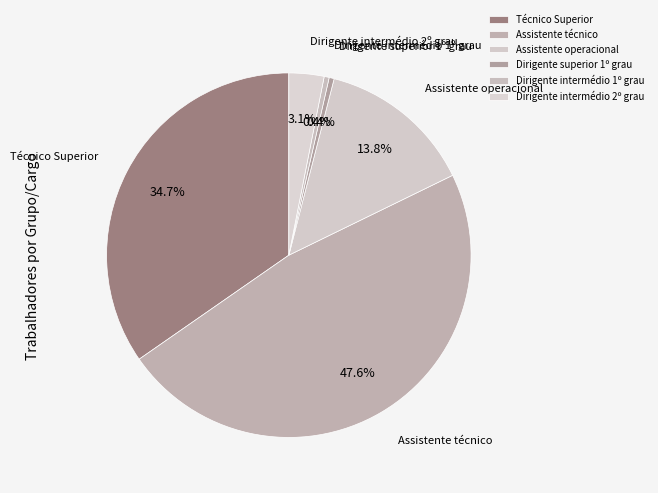

To the nearest percent, what is the combined percentage of Assistente operacional and Dirigente superior 1º grau?

14%